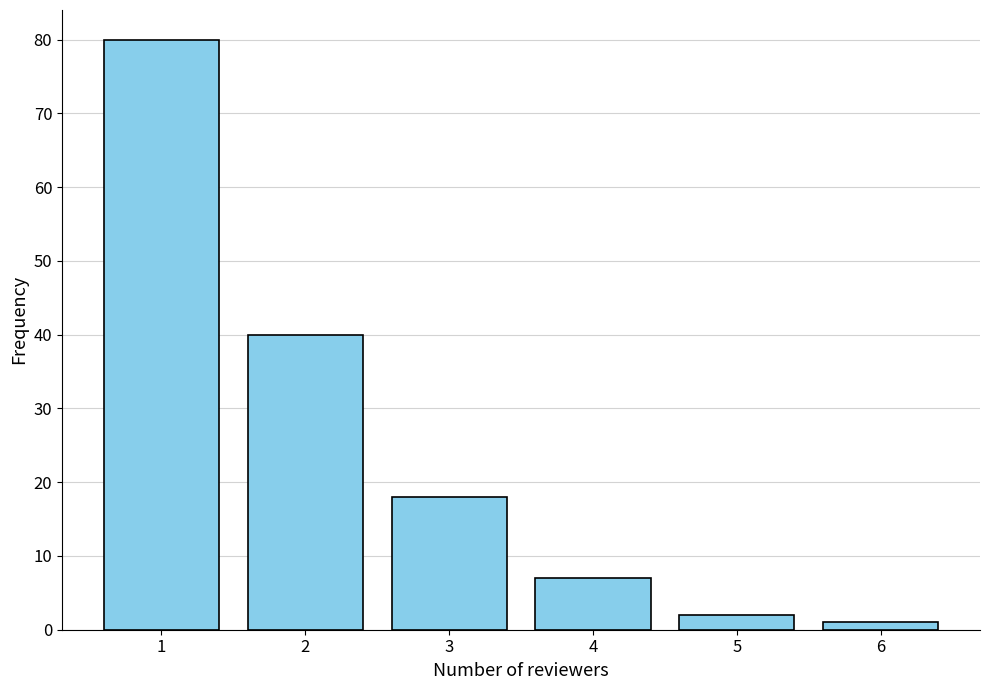

Reading left to right, what are all the values shown in this chart?

1=80	2=40	3=18	4=7	5=2	6=1